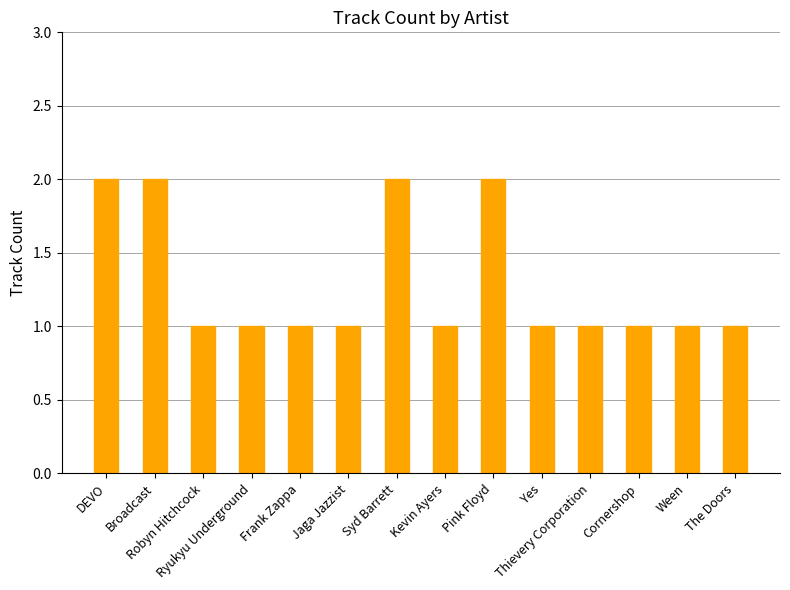

What is the value of the 4th bar from the left?

1